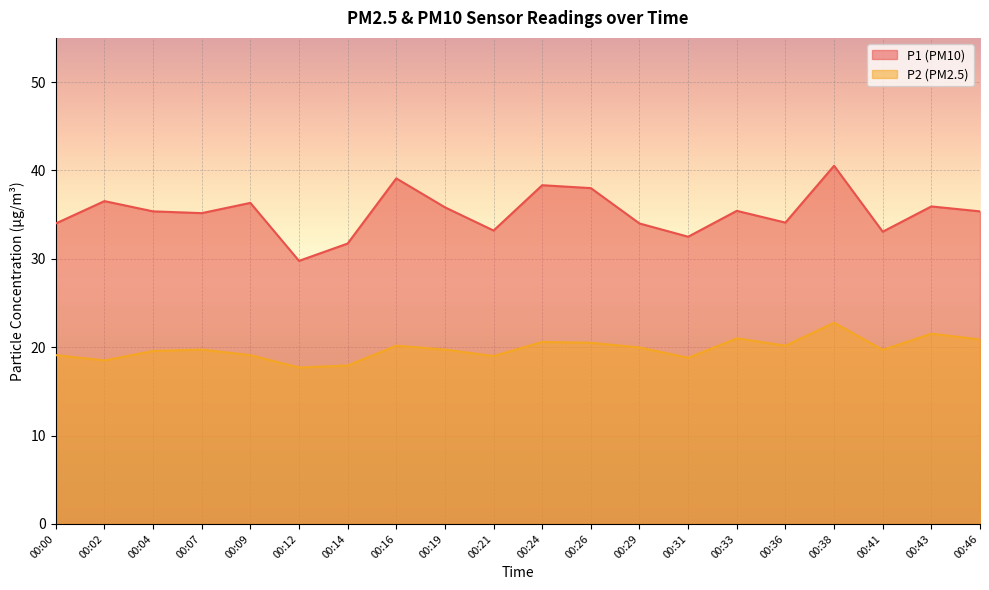

What is the value of the P1 point at the 20th from the left?

35.4